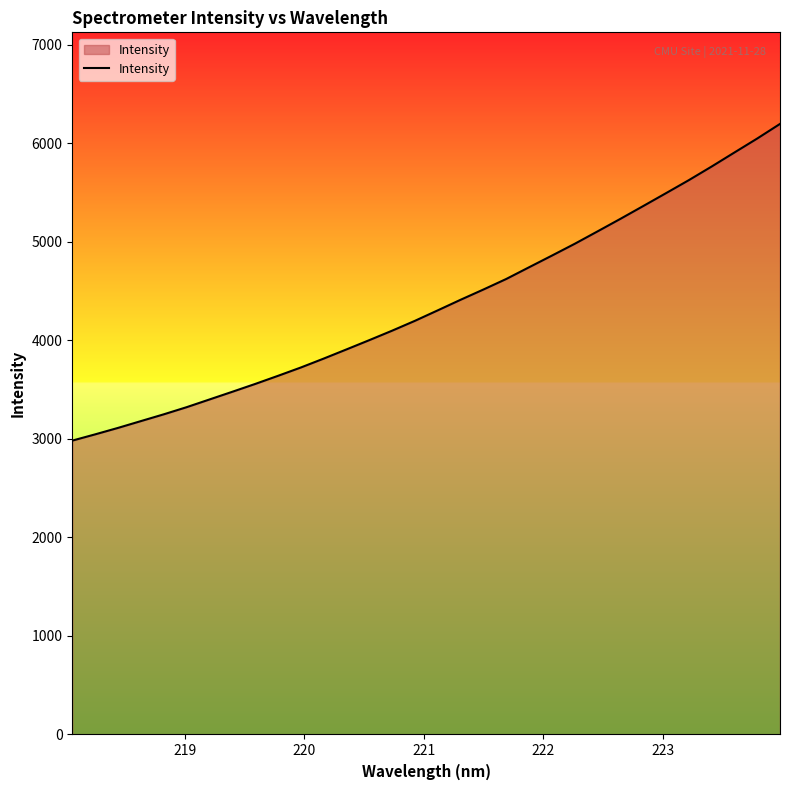

What is the maximum value shown in the chart?

6195.2